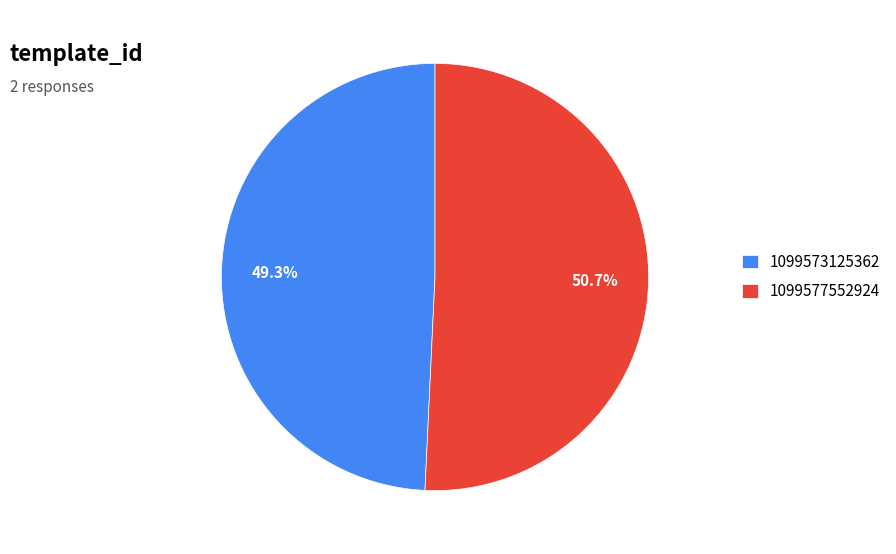

What portion of the pie excludes 1099573125362?

50.7%